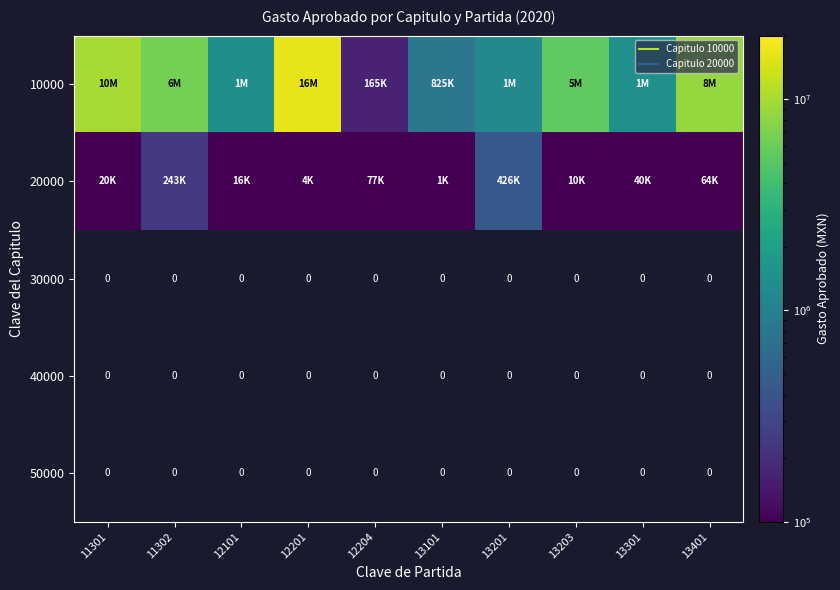

What is the difference between the highest and lowest values at 12101?

1374000.0